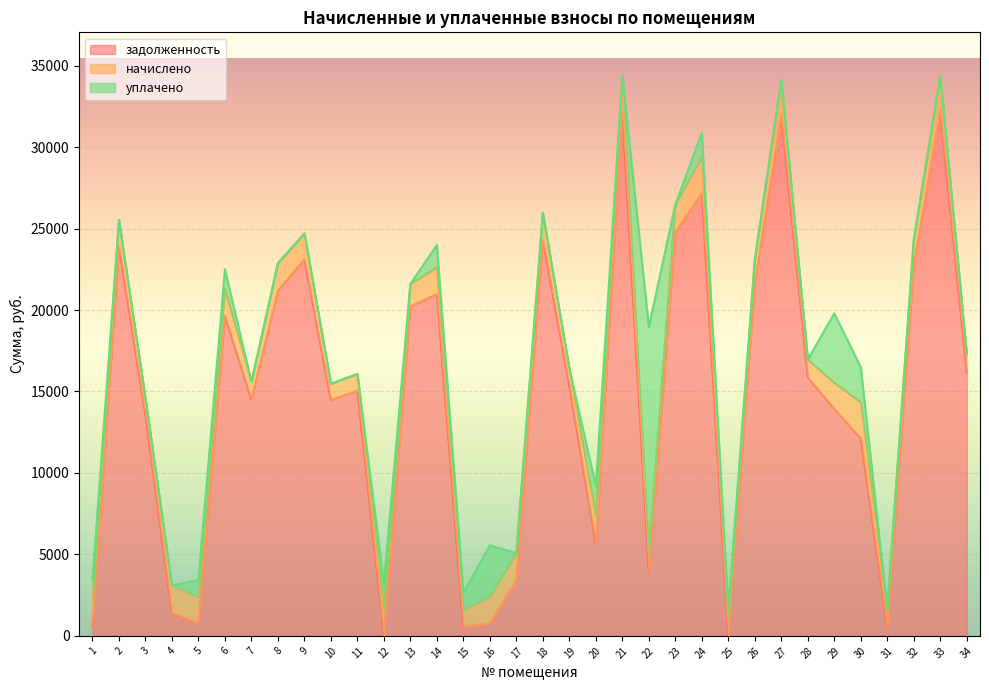

At which label is уплачено closest to 7000?

29